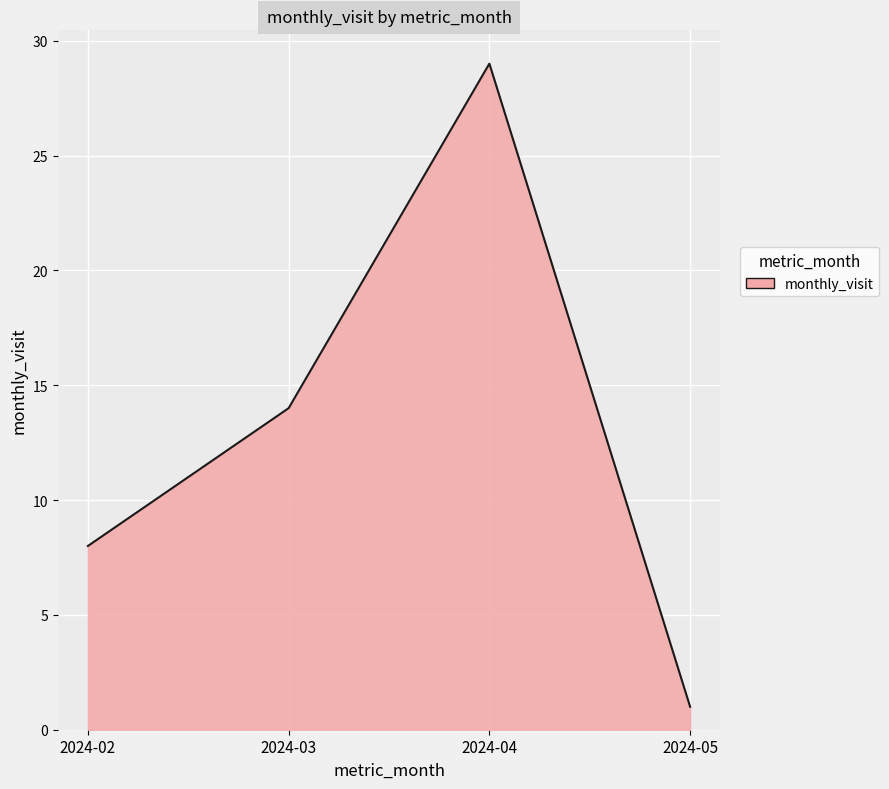

Count the number of data series in this chart.

1